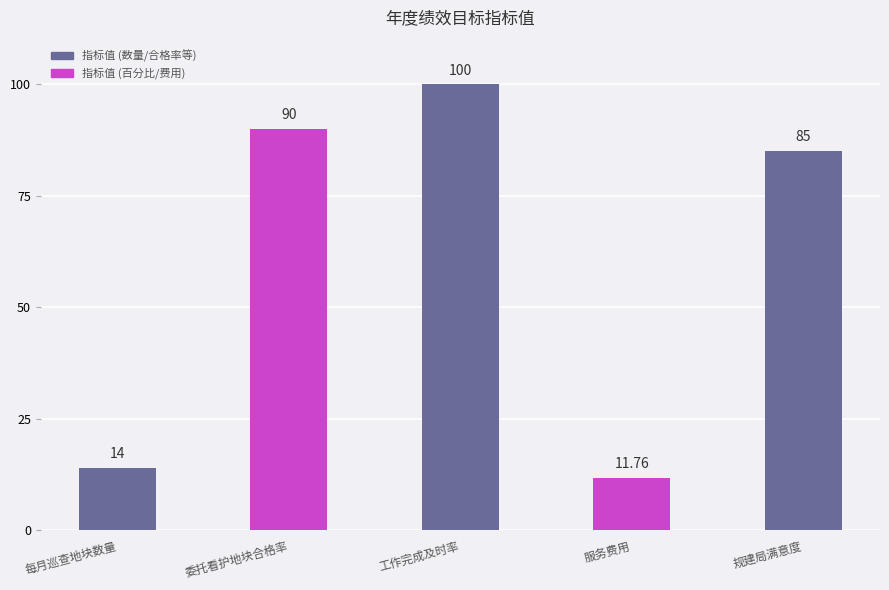

What is the change in value from 工作完成及时率 to 规建局满意度?

-15.0